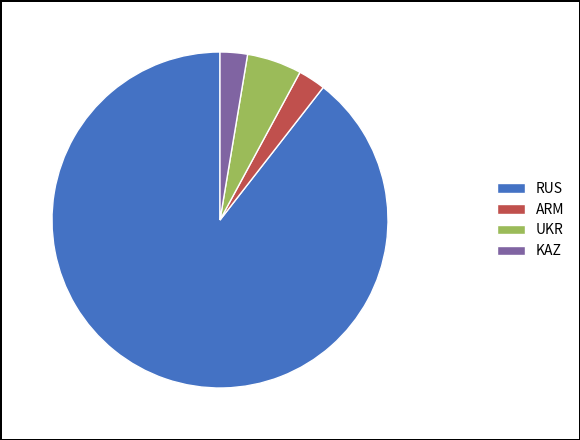

Which category has the biggest portion of the pie?

RUS